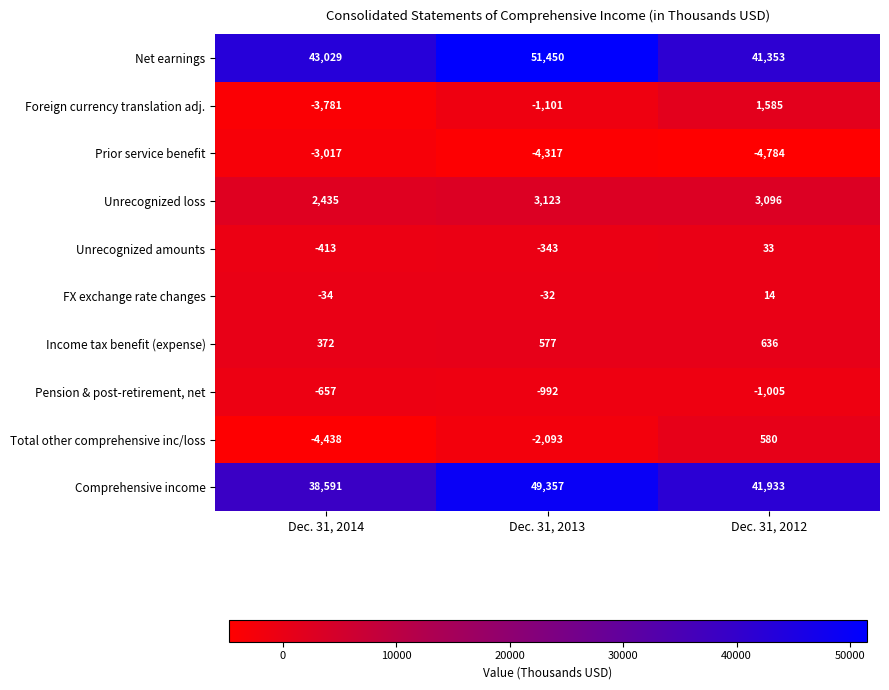

At which label is Net earnings closest to 46401?

Dec. 31, 2014